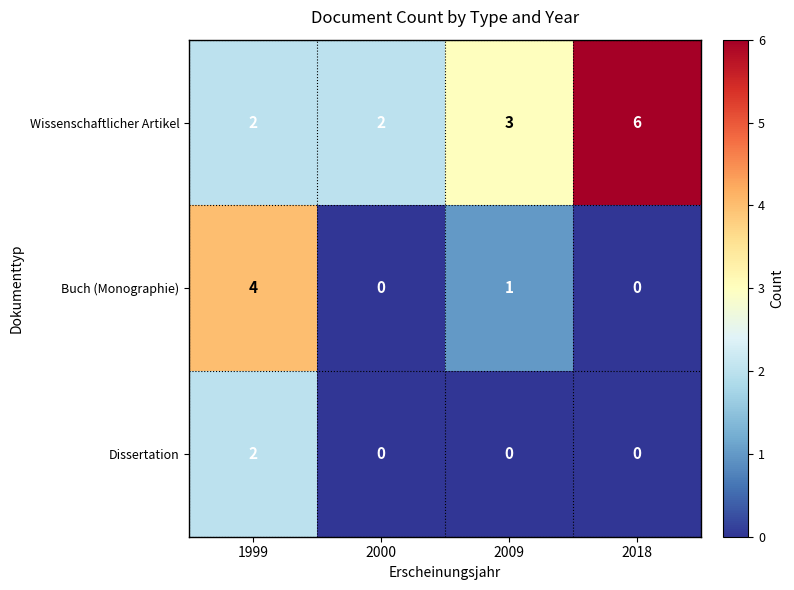

Rank the series by their average value, from highest to lowest.

Wissenschaftlicher Artikel, Buch (Monographie), Dissertation